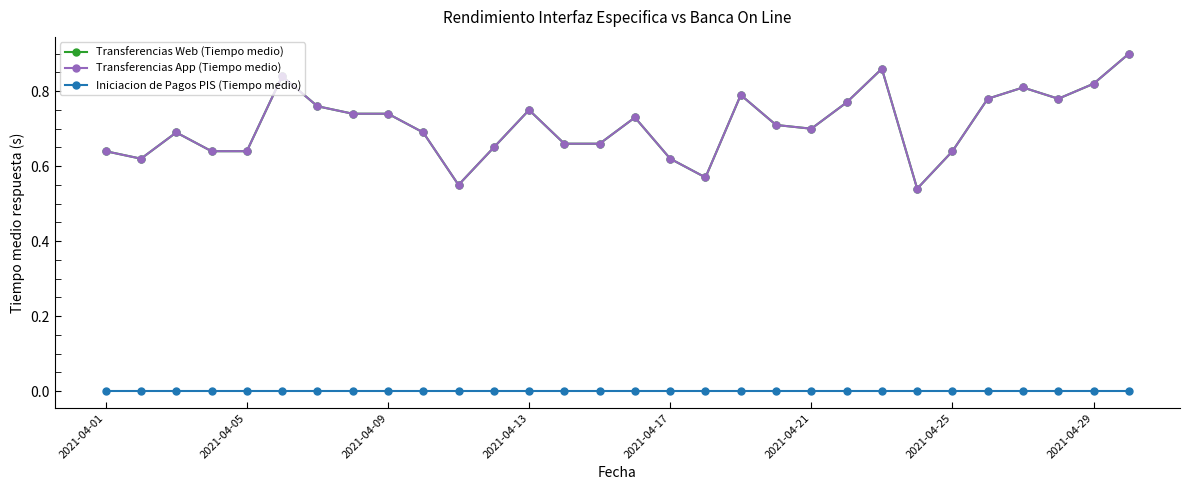

At which category is the sum across all series the highest?

29